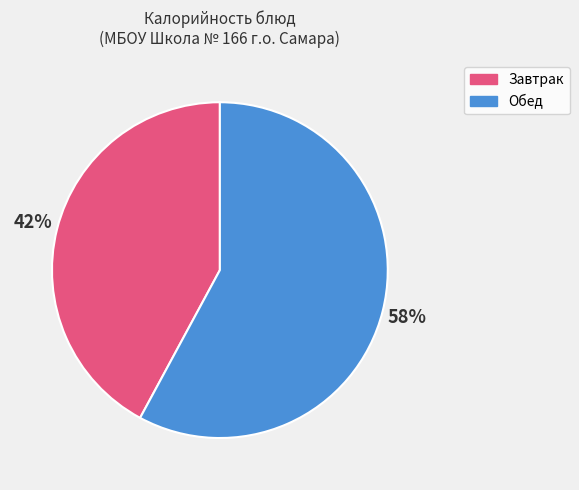

Is there any slice that represents more than half of the pie?

Yes